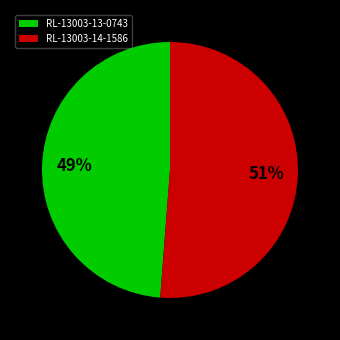

How many segments does this pie chart have?

2